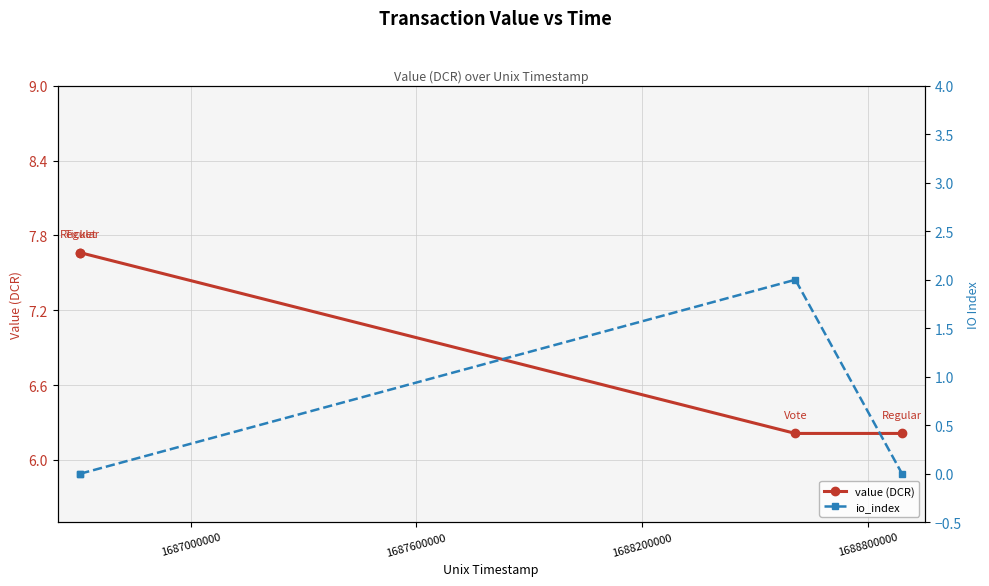

How many interior local peaks does the io_index series have?

1